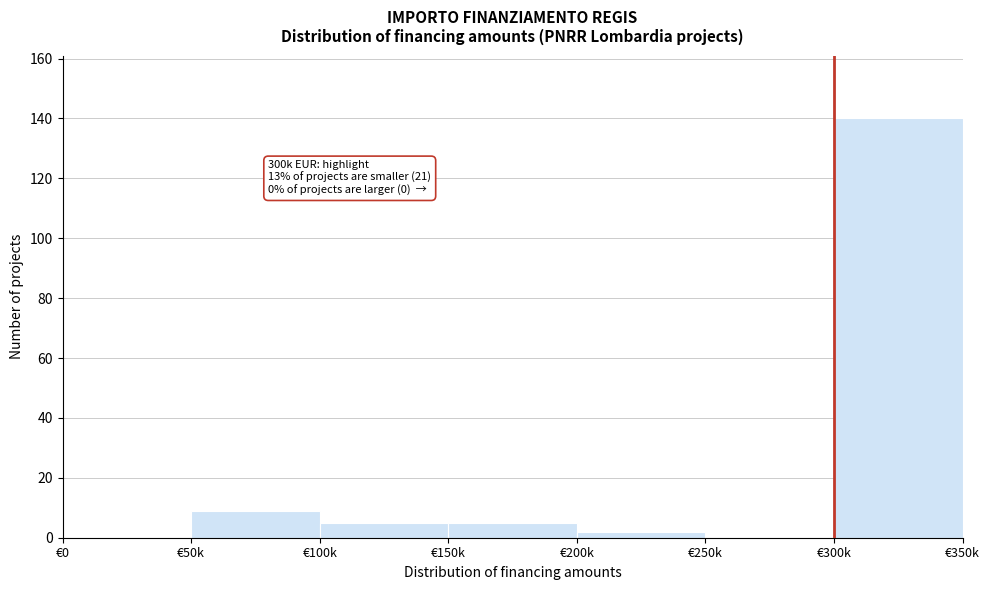

Reading right to left, transcribe all the data shown in this chart.

€300k=140	€250k=0	€200k=2	€150k=5	€100k=5	€50k=9	€0=0